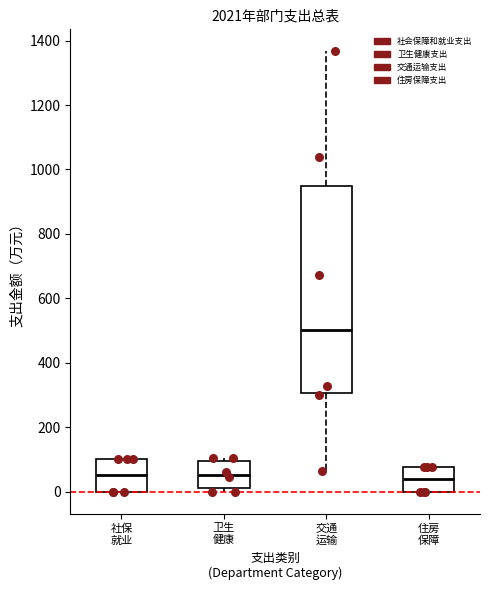

Reading left to right, read every box against the y-axis: the position of its median line, the range the box covers, and the ends of its whiskers. The values are not printed on the chart, so give them approximately, as read against the axis.

社保 就业: median 60, box 0 to 100, whiskers 0 to 100
卫生 健康: median 60, box 20 to 100, whiskers 0 to 100 (just above the box's upper edge)
交通 运输: median 500, box 300 to 940, whiskers 60 to 1360
住房 保障: median 40, box 0 to 80, whiskers 0 to 80